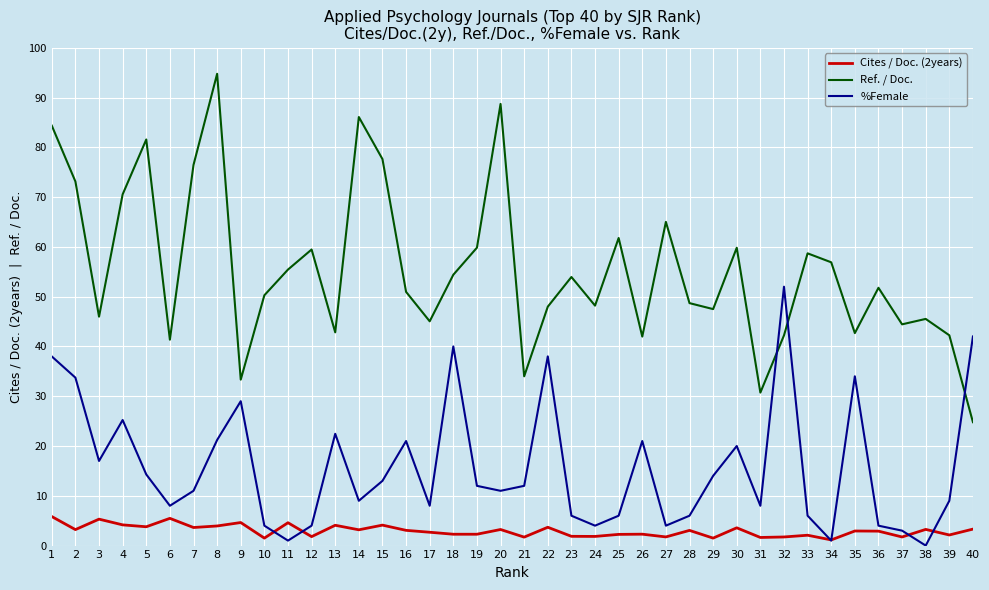

What is the difference between the highest and lowest values at 6?

35.9